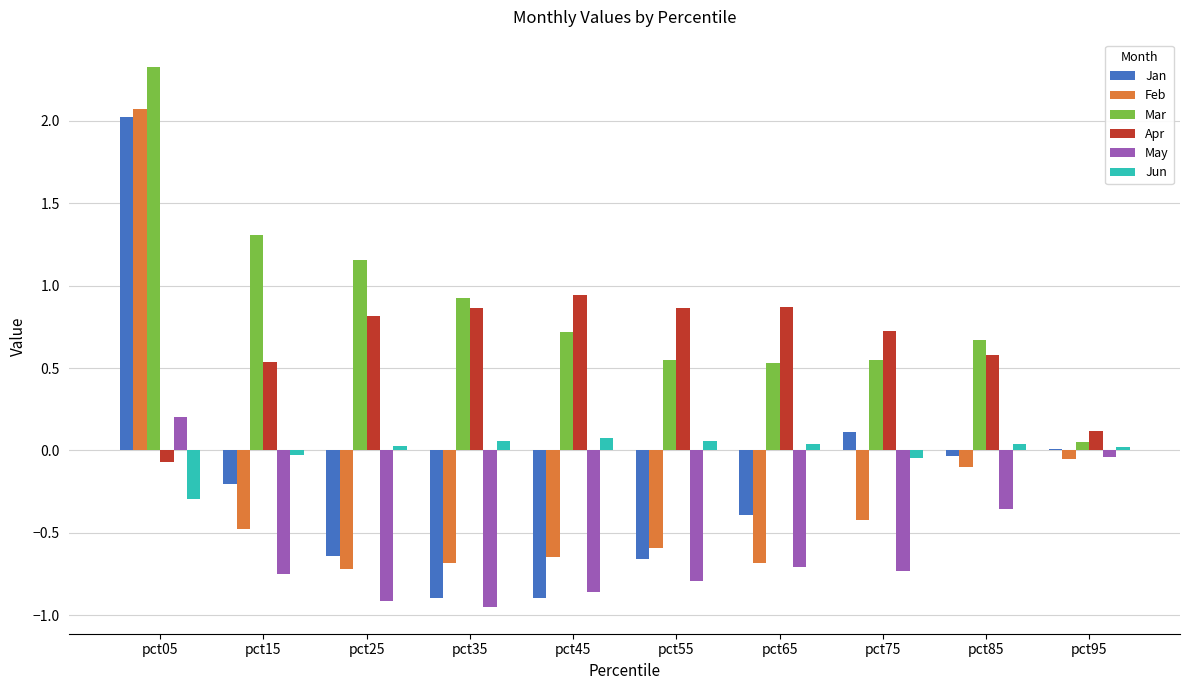

What is the sum of the Apr values at pct65 and pct05?

0.8